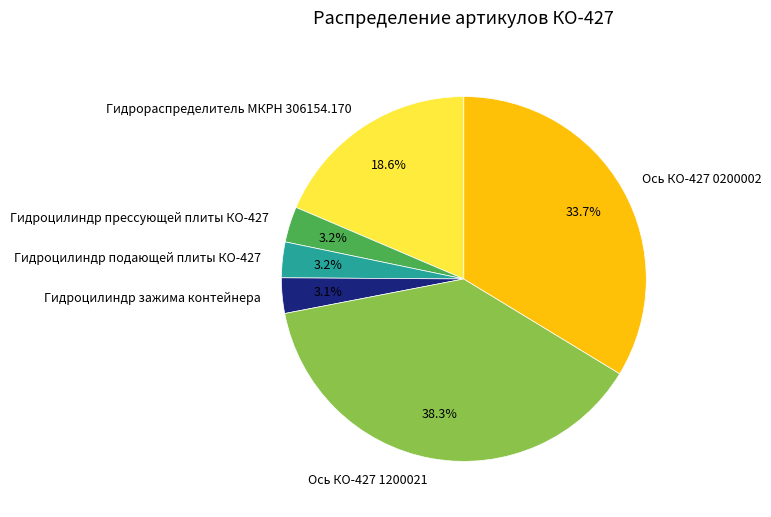

What percentage do Гидроцилиндр зажима контейнера and Ось КО-427 0200002 together represent?

36.8%